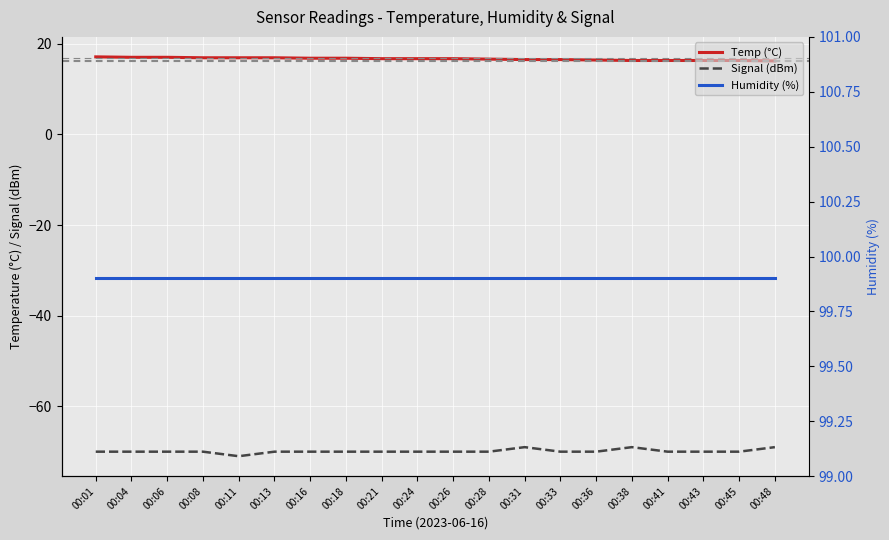

What is the average value of the Humidity (%) series?

99.9